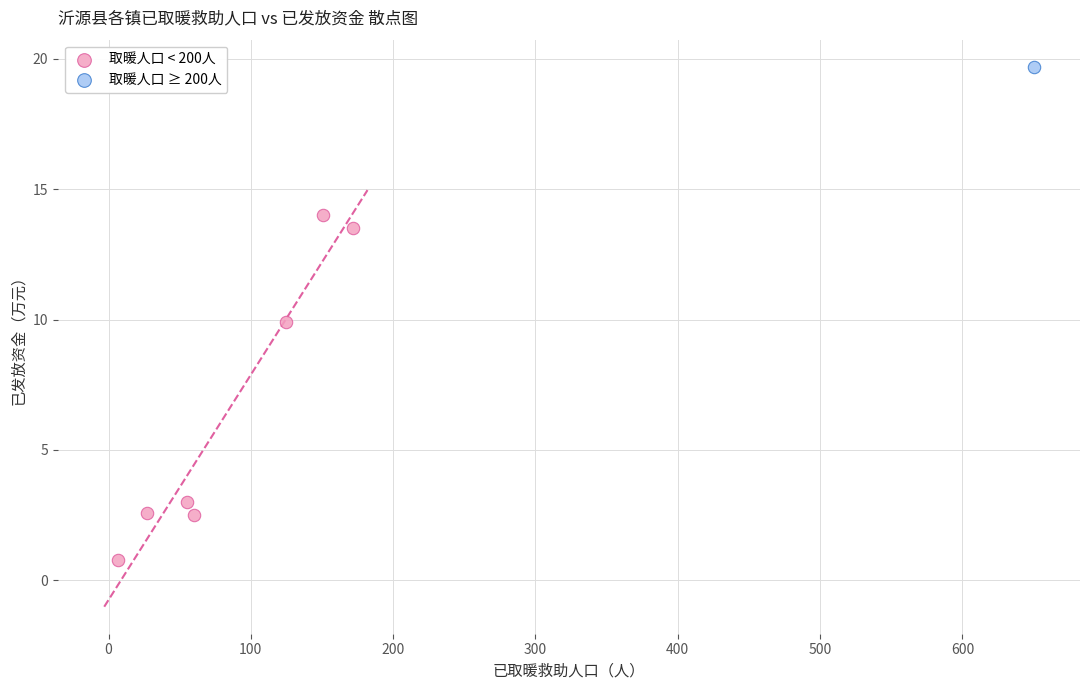

What are all the series names shown in the legend?

取暖人口 < 200人, 取暖人口 ≥ 200人